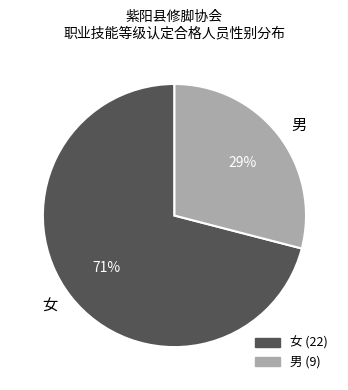

Combined, do 女 and 男 account for over 50%?

Yes